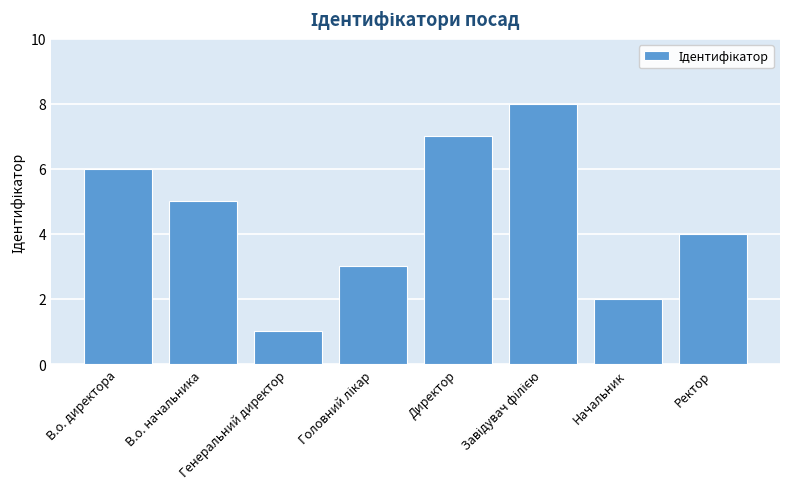

What is the difference between the maximum and minimum values?

7